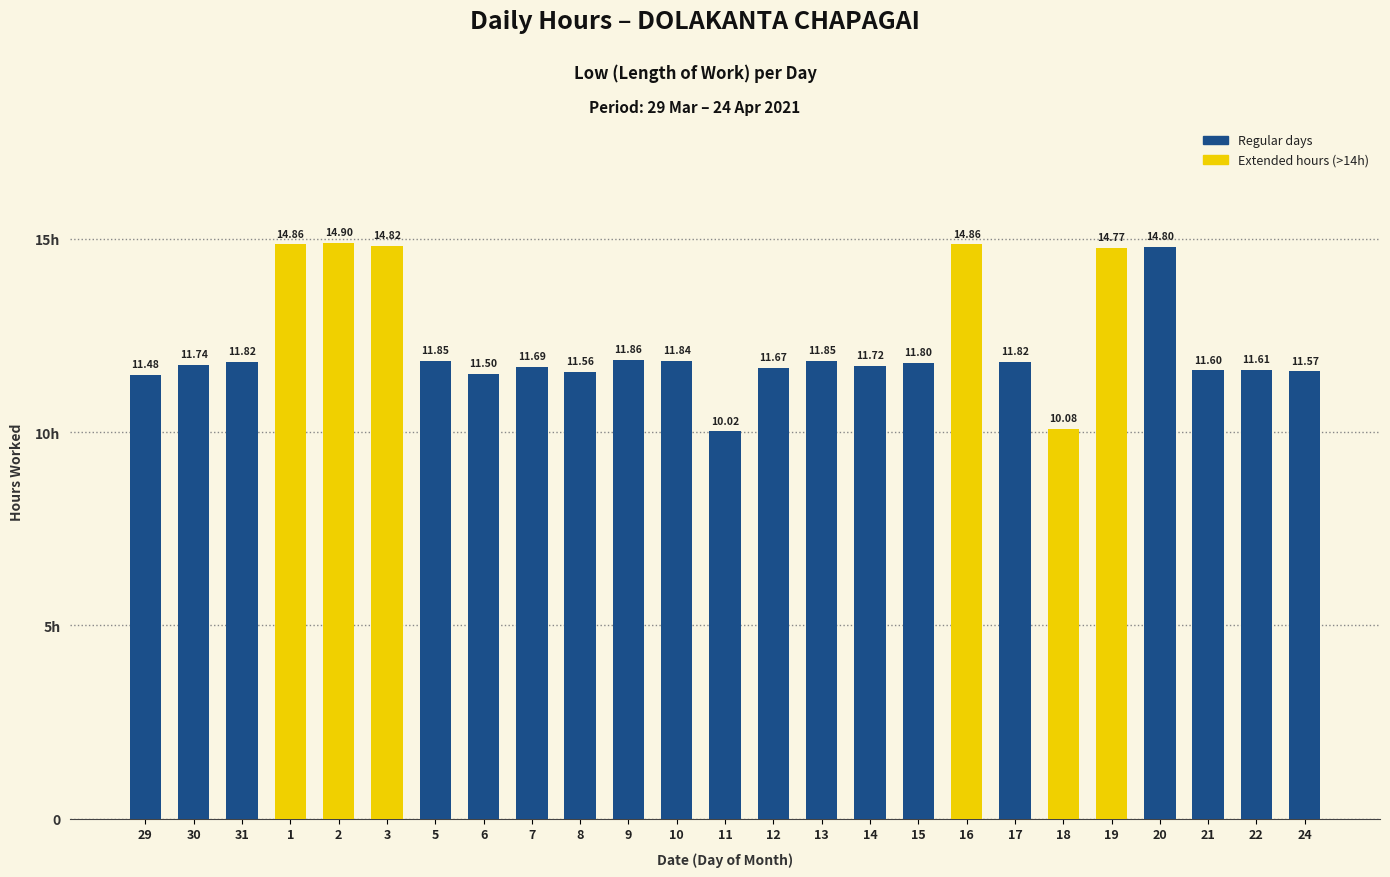

Does the chart contain any negative values?

No